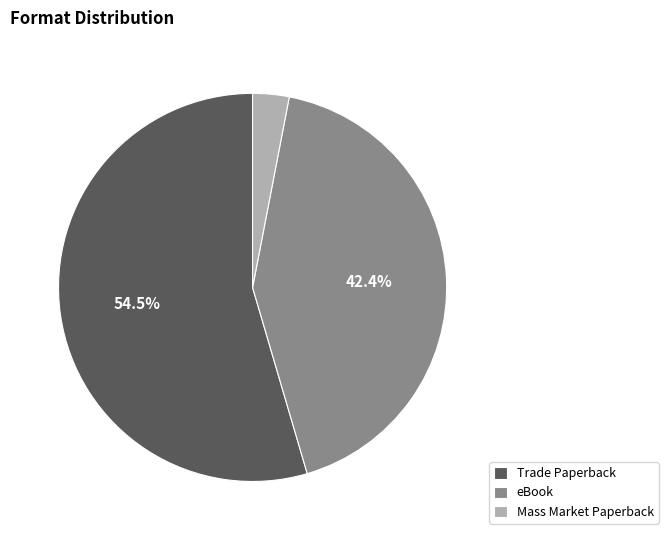

Is there a majority slice in this chart?

Yes